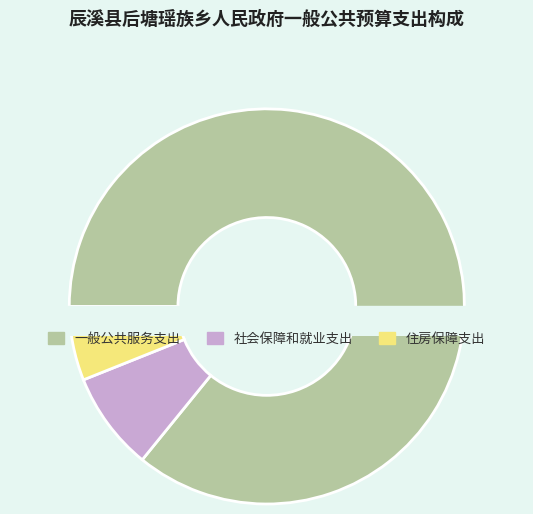

Rank the categories by value from highest to lowest.

一般公共服务支出, 社会保障和就业支出, 住房保障支出